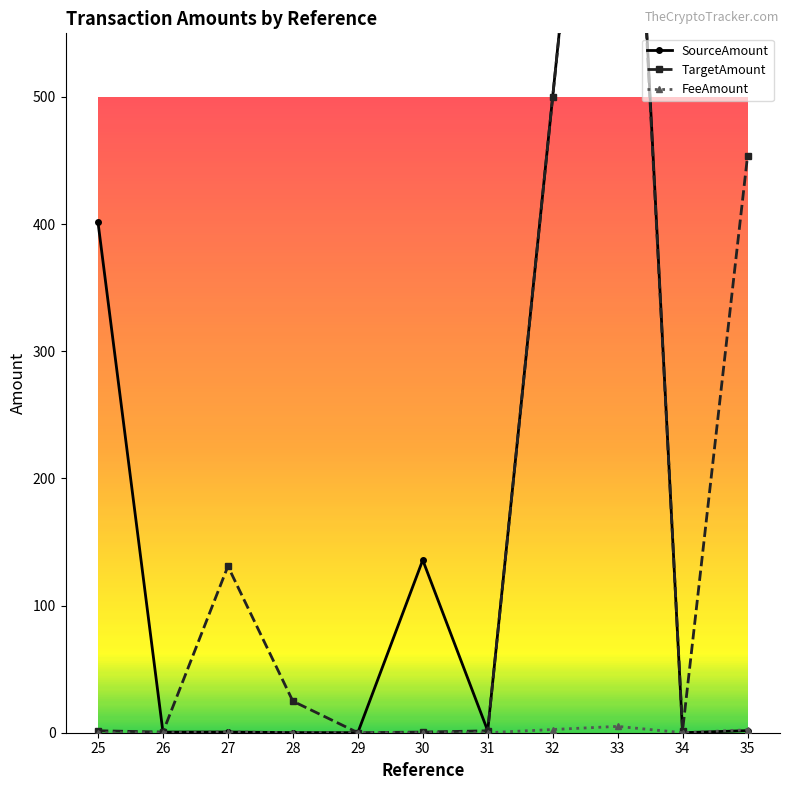

Does the chart have visible grid lines?

No